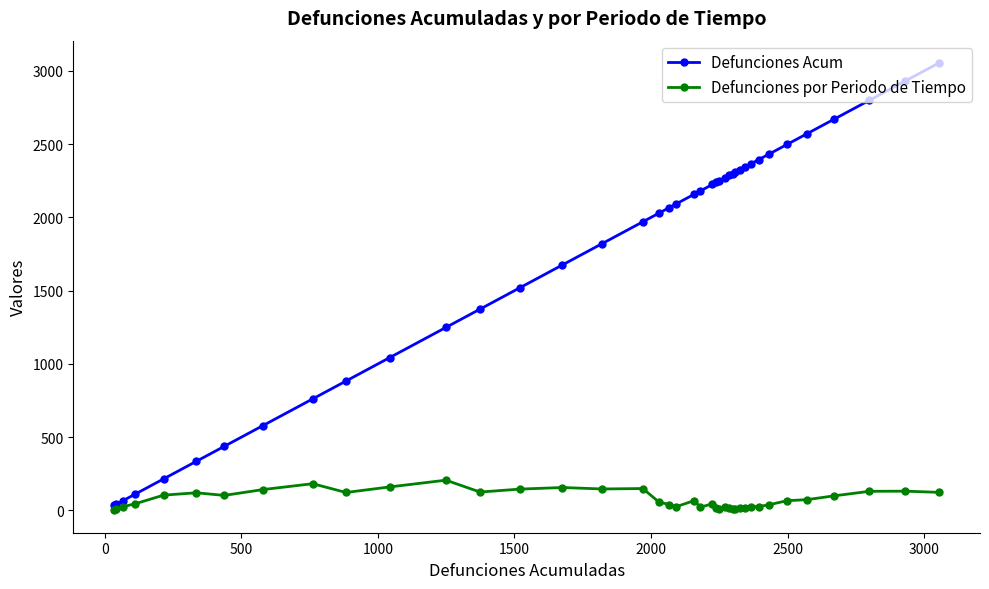

How many data points in Defunciones por Periodo de Tiempo are less than 66?

20